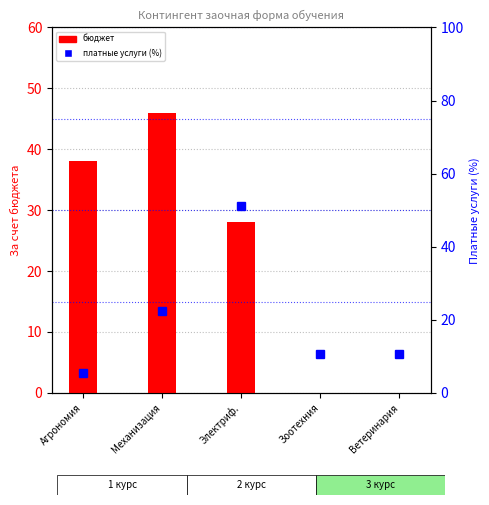

True or false: paid % has a value of 4.7 at Механизация.

False